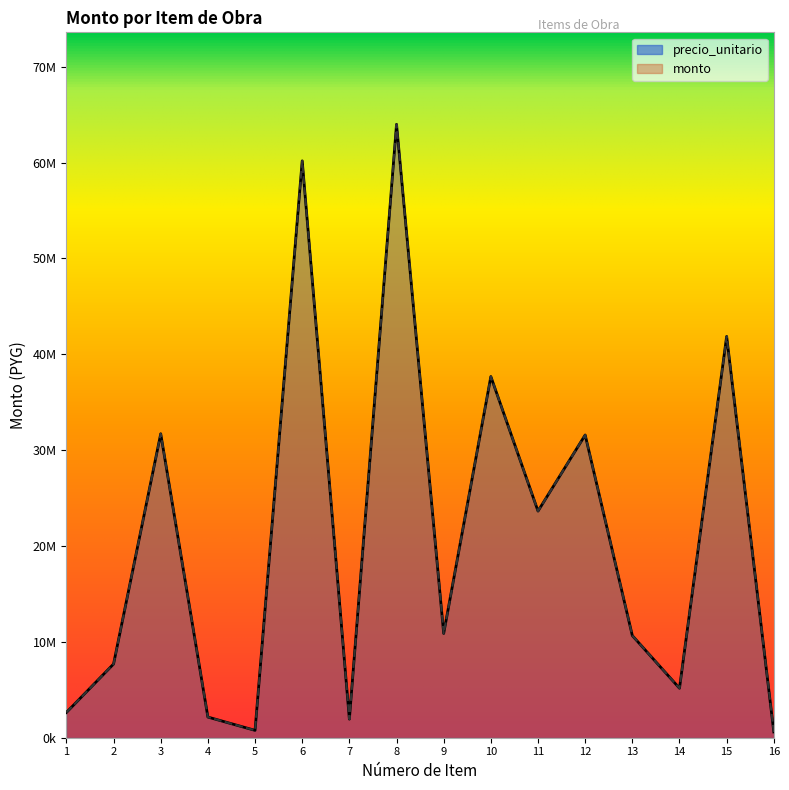

The monto series shows 63982800 at 8. True or false?

True